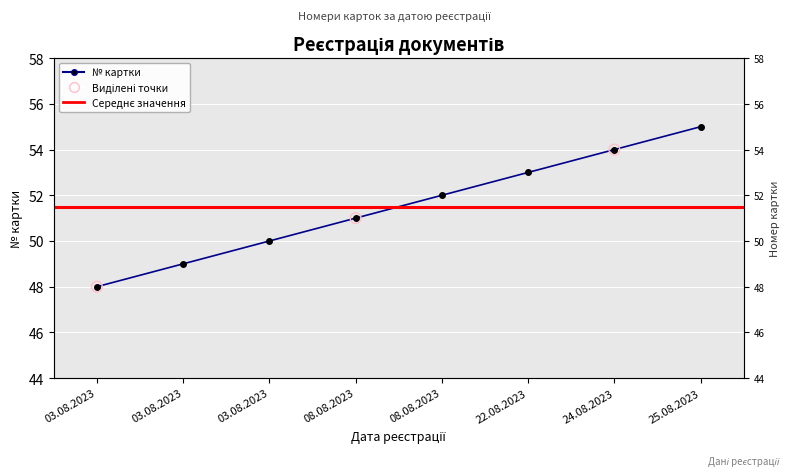

What is the ratio of the value at 03.08.2023 to the value at 08.08.2023?

1.0